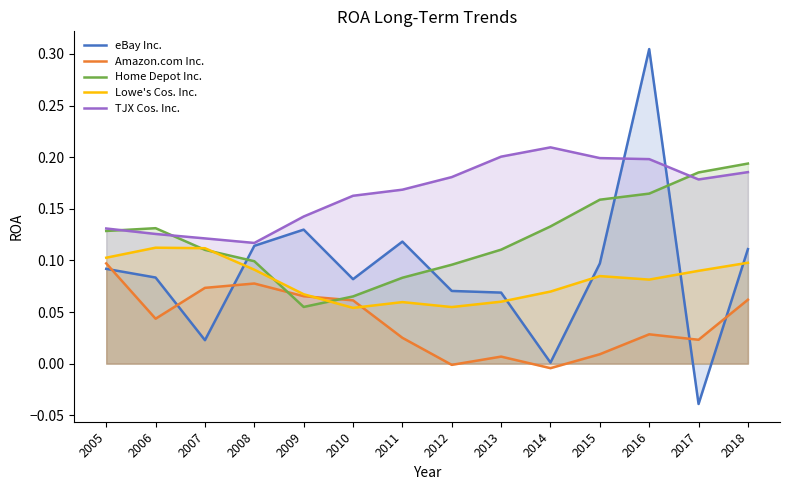

What is the difference between the maximum and minimum values in the Amazon.com Inc. series?

0.1